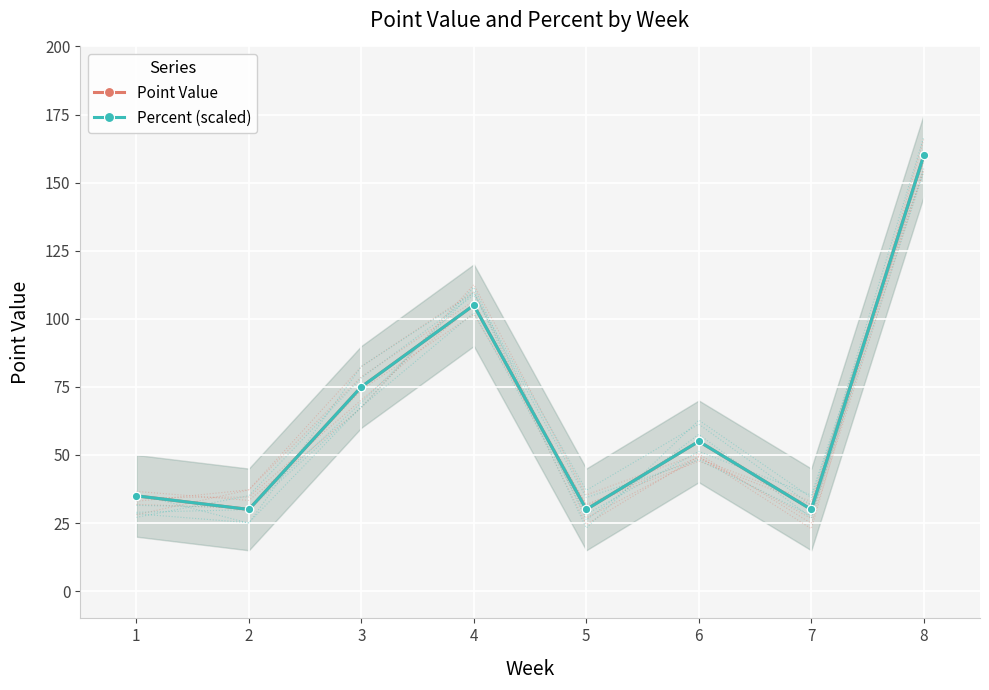

Is it true that Percent (scaled) equals 39.7 at 4?

False